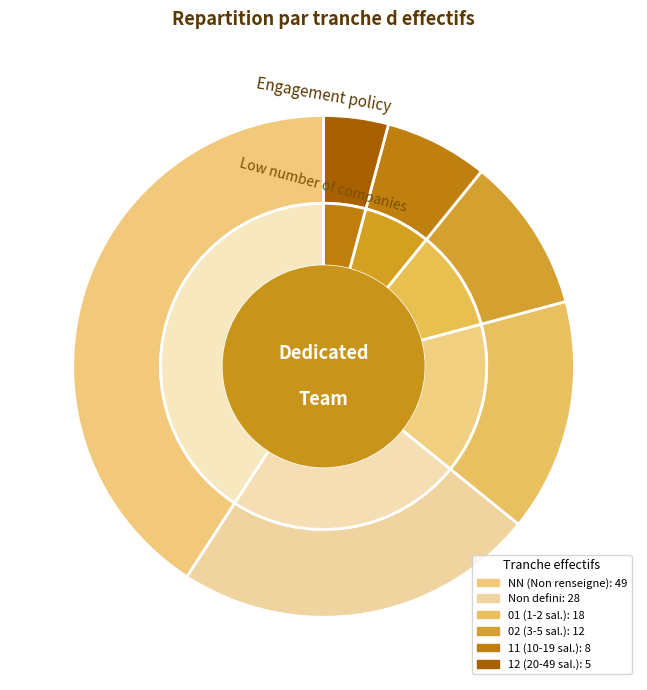

Count the number of slices in the pie.

6